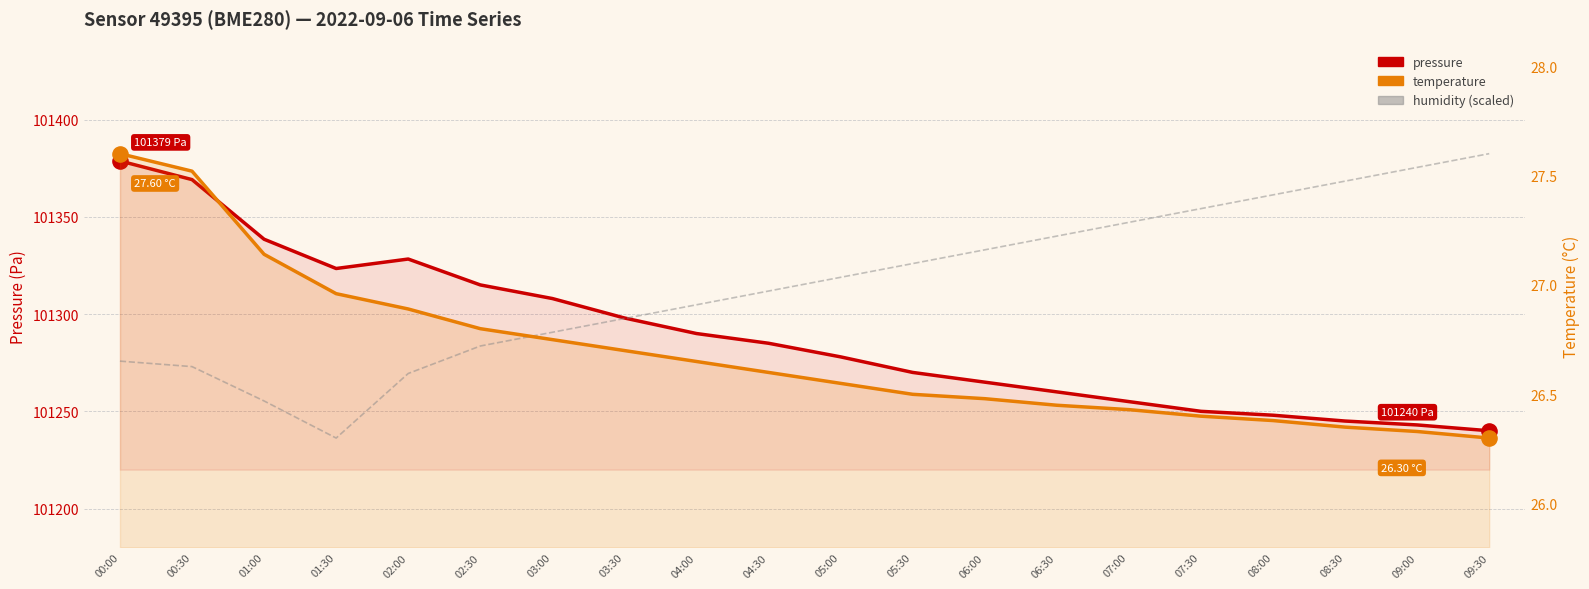

Which series has the largest Y range (max minus min)?

pressure